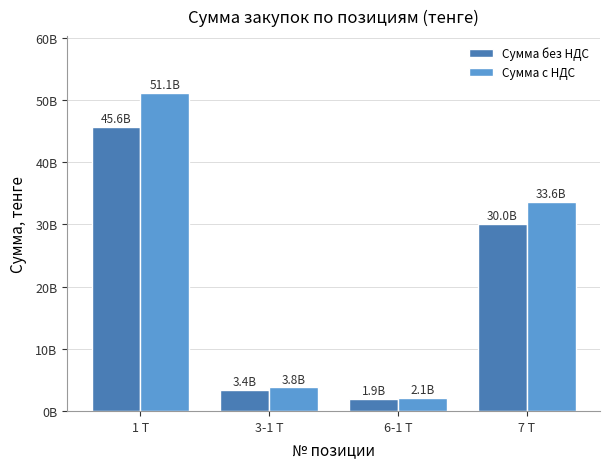

Reading left to right, what are all the values shown in this chart?

Сумма без НДС: 45623802853.0	3380976000.0	1901504280.0	30035905248.5
Сумма с НДС: 51098659195.4	3786693120.0	2129684793.5	33640213878.3